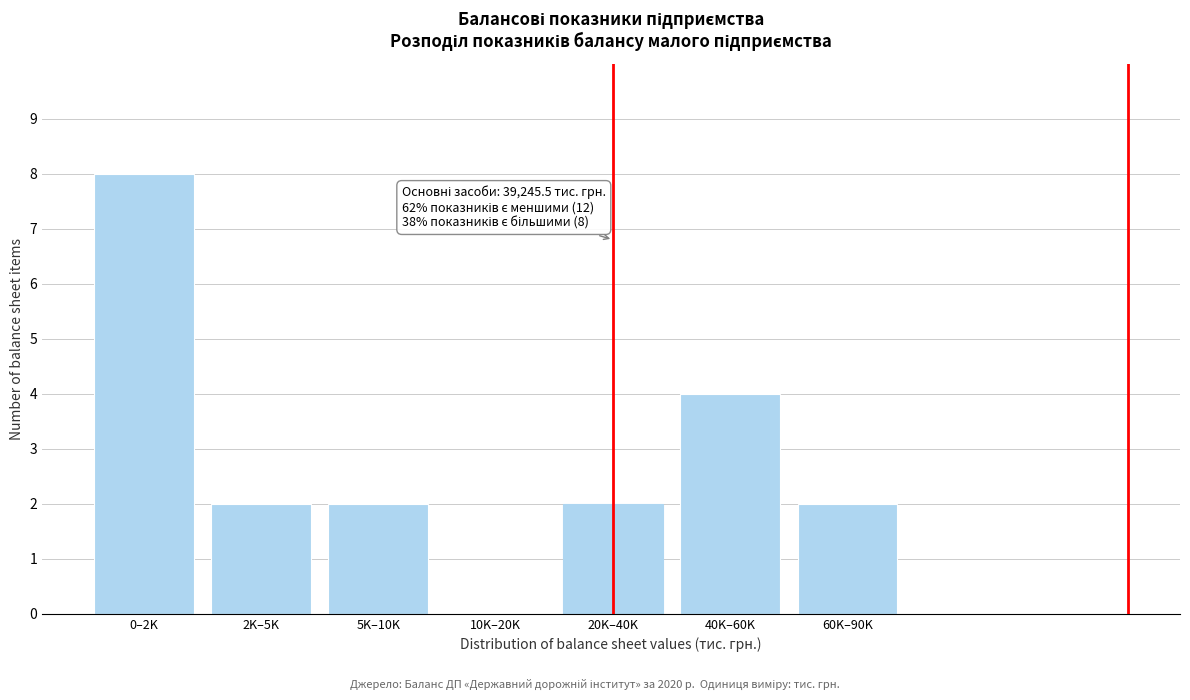

Reading left to right, transcribe all the data shown in this chart.

0–2K=8	2K–5K=2	5K–10K=2	10K–20K=0	20K–40K=2	40K–60K=4	60K–90K=2